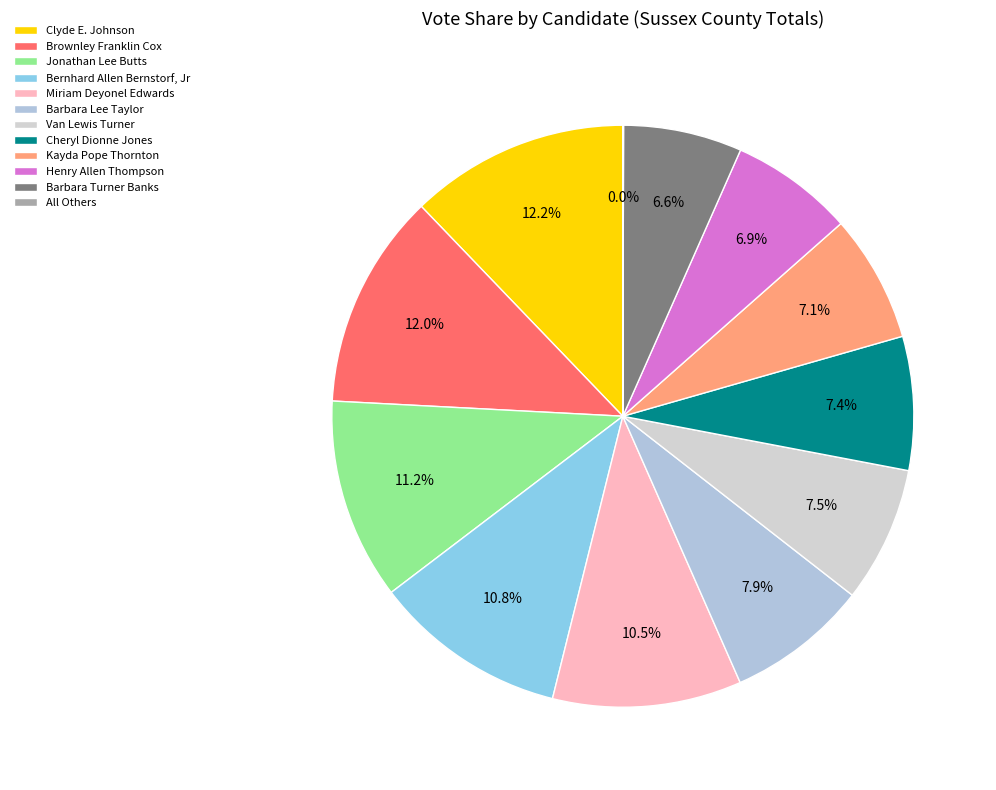

The All Others slice represents 0% of the pie. True or false?

True